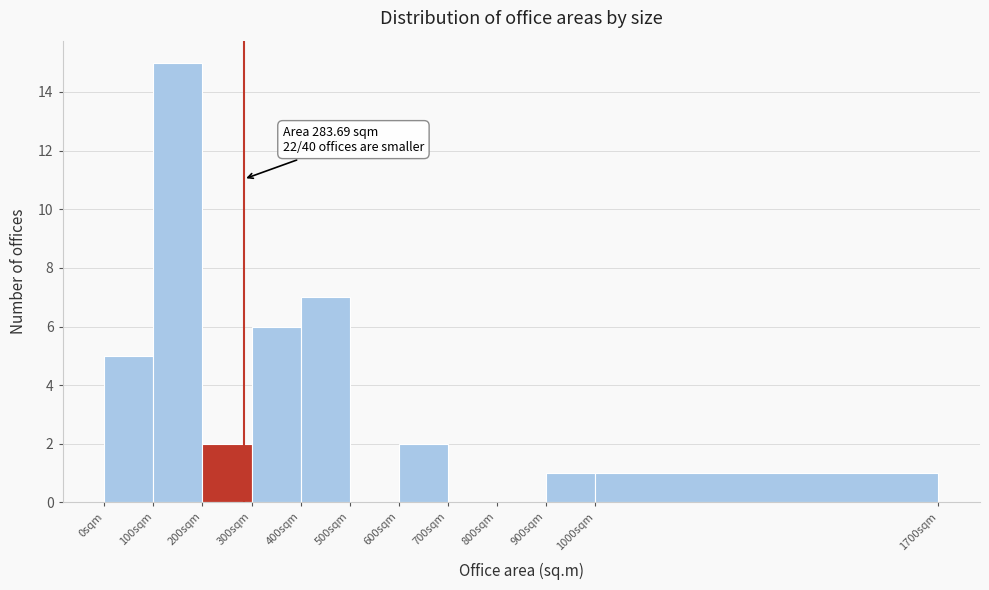

Which range on the x-axis has the tallest bar?

100 to 200